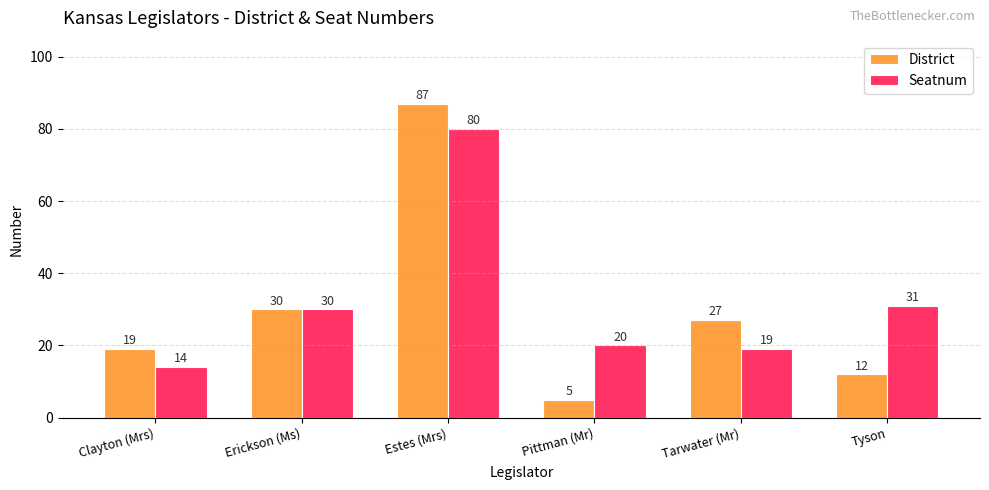

Rank the series by their average value, from highest to lowest.

Seatnum, District